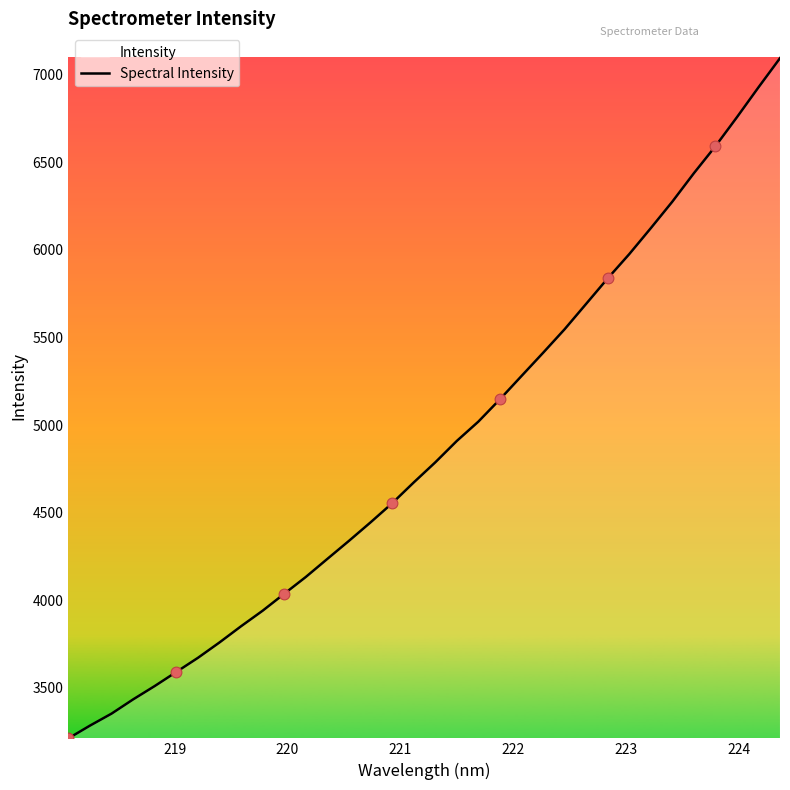

What is the difference between the maximum and minimum values?

3883.8